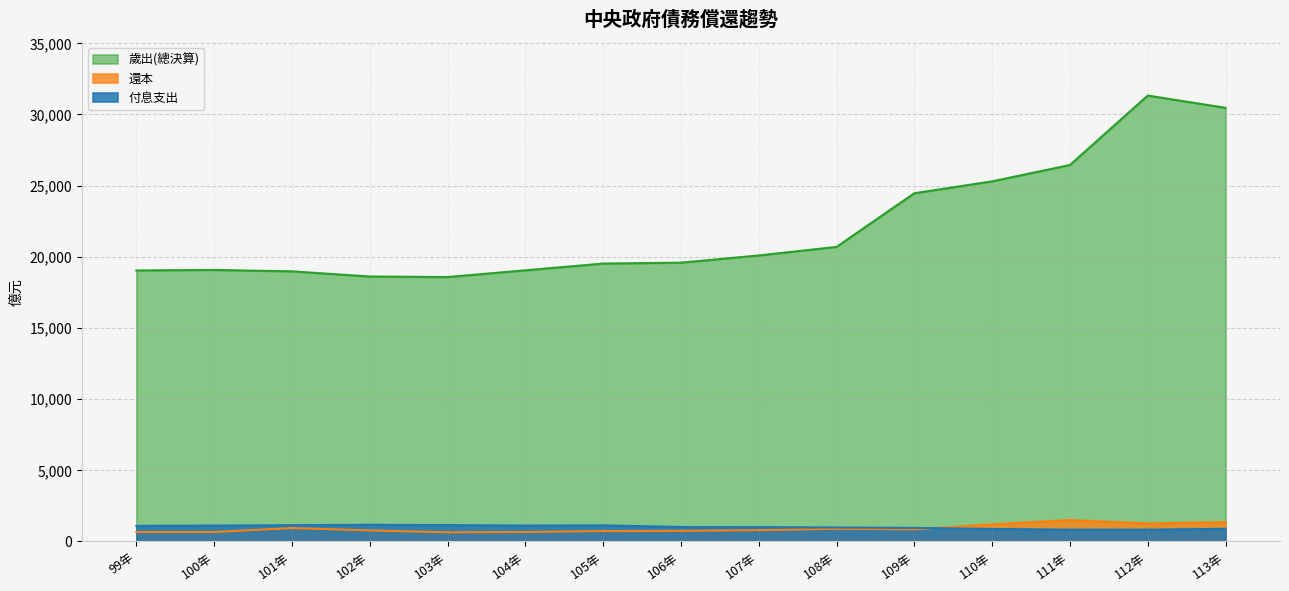

What is the approximate value of 付息支出 at 113年, to the nearest 5?

885